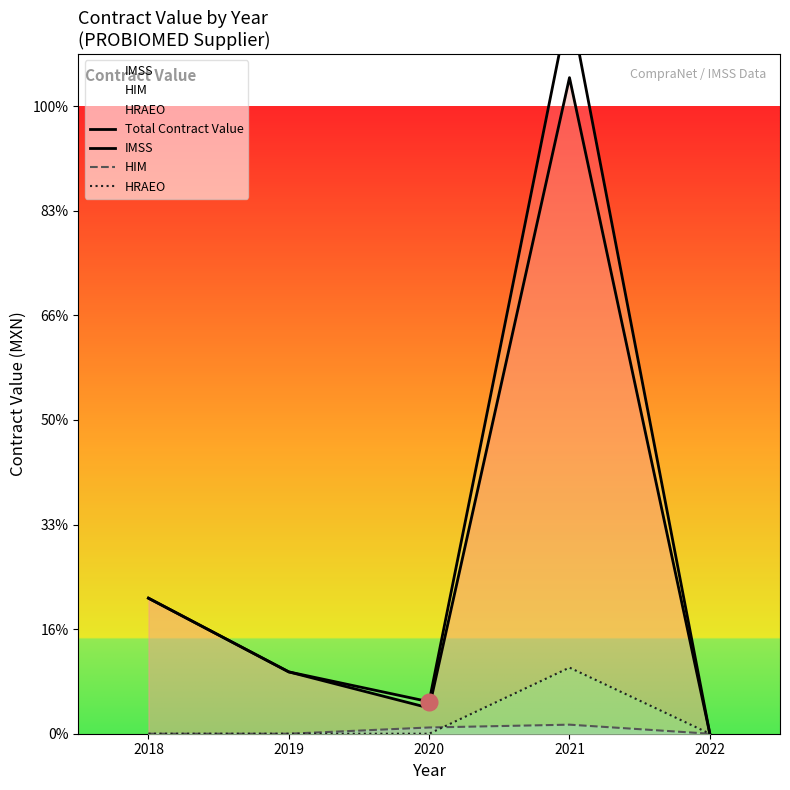

How many categories are shown in the chart?

5